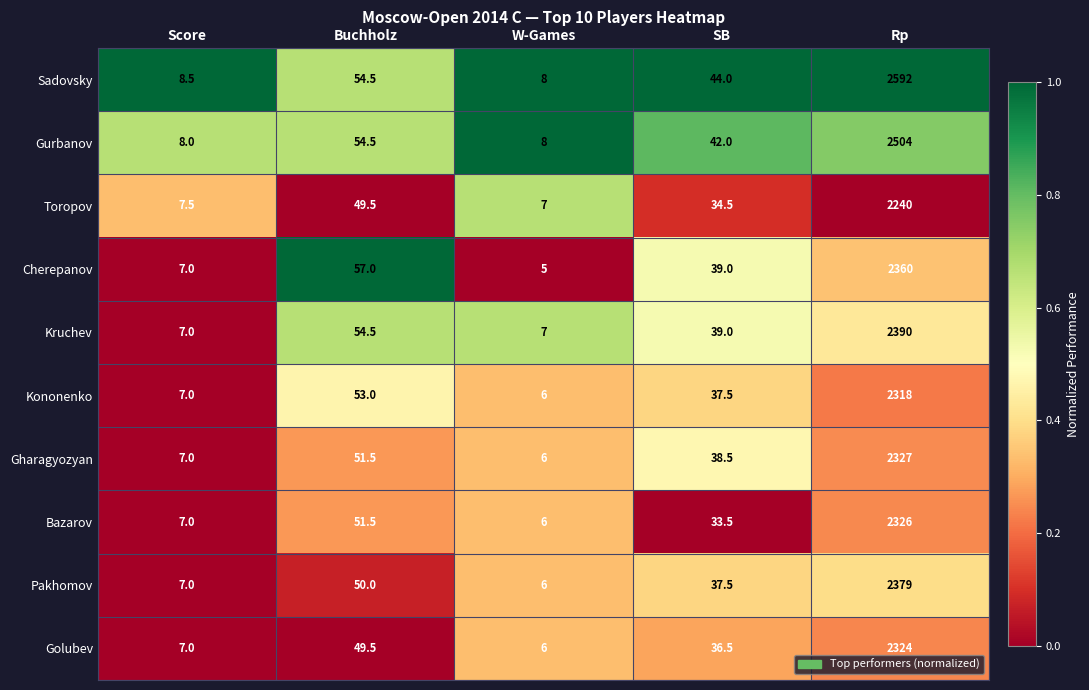

The Kruchev series shows 9.9 at W-Games. True or false?

False